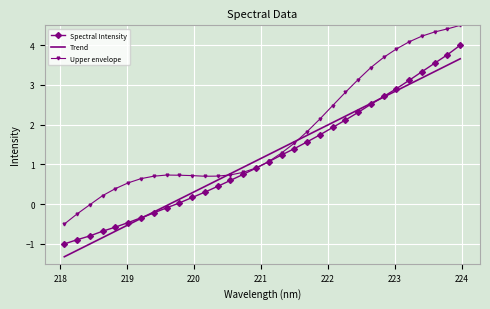

What is the smallest value displayed?

-1.3